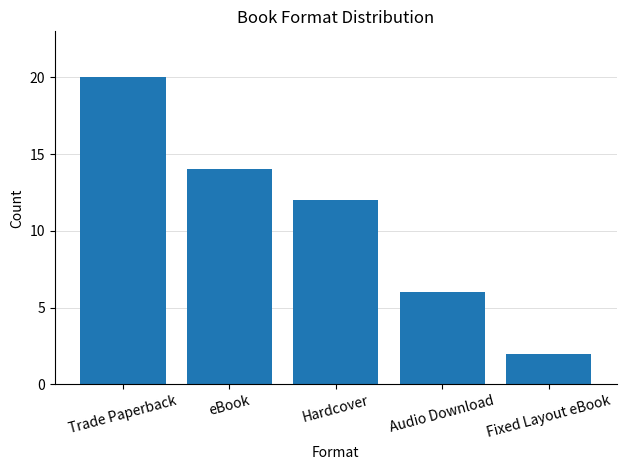

Does the chart contain any negative values?

No